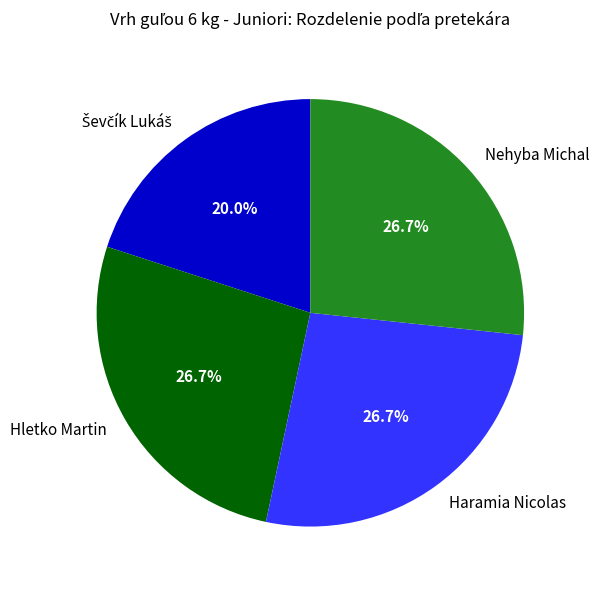

Is there any slice that represents more than half of the pie?

No